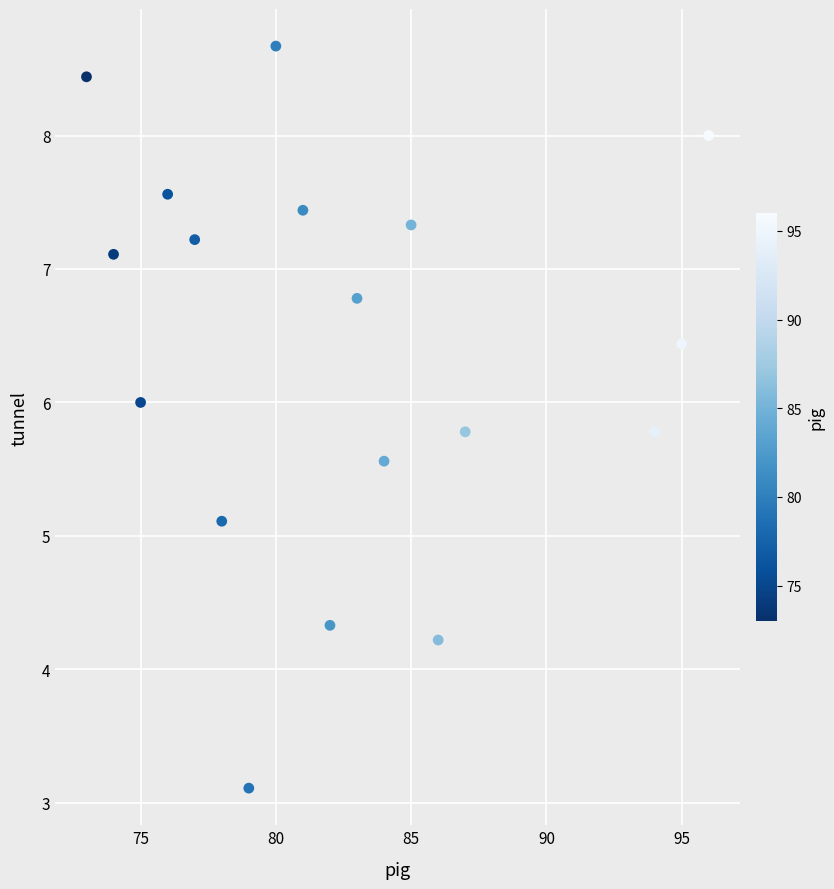

What is the range of Y values (max minus min)?

5.6